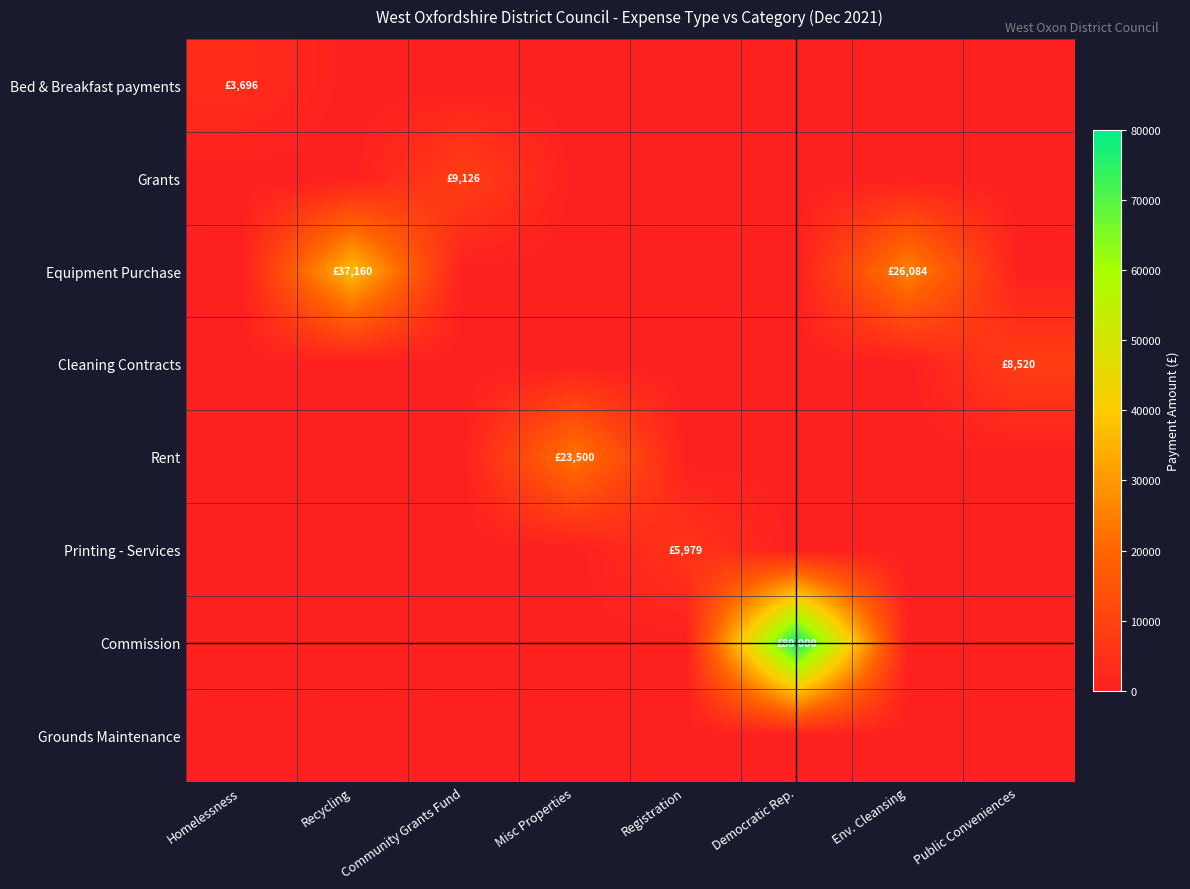

Which series has the largest total across all categories?

Commission